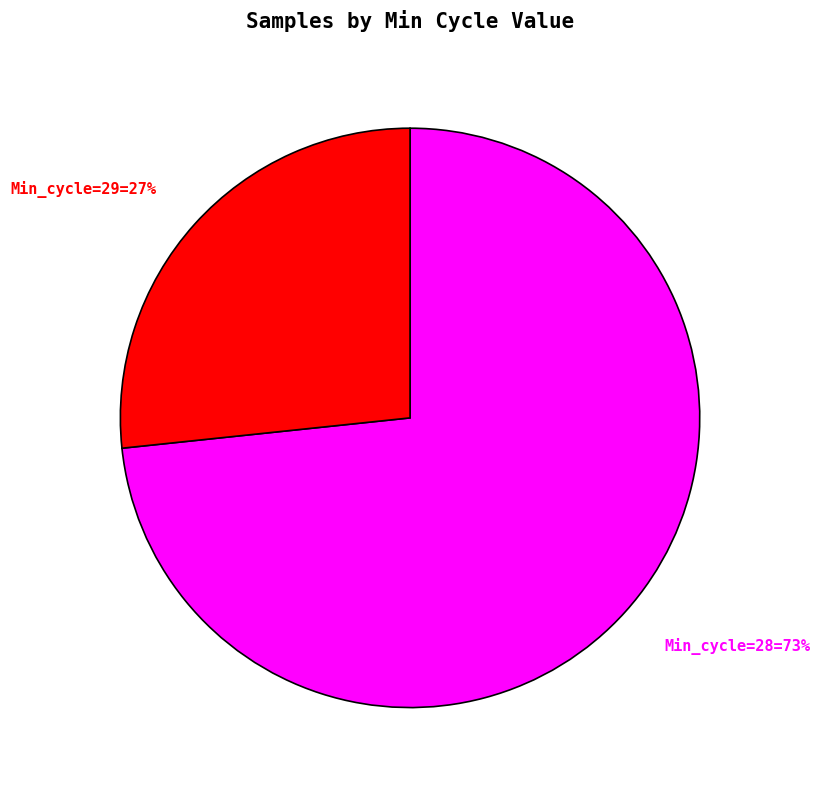

Is there any slice that represents more than half of the pie?

Yes